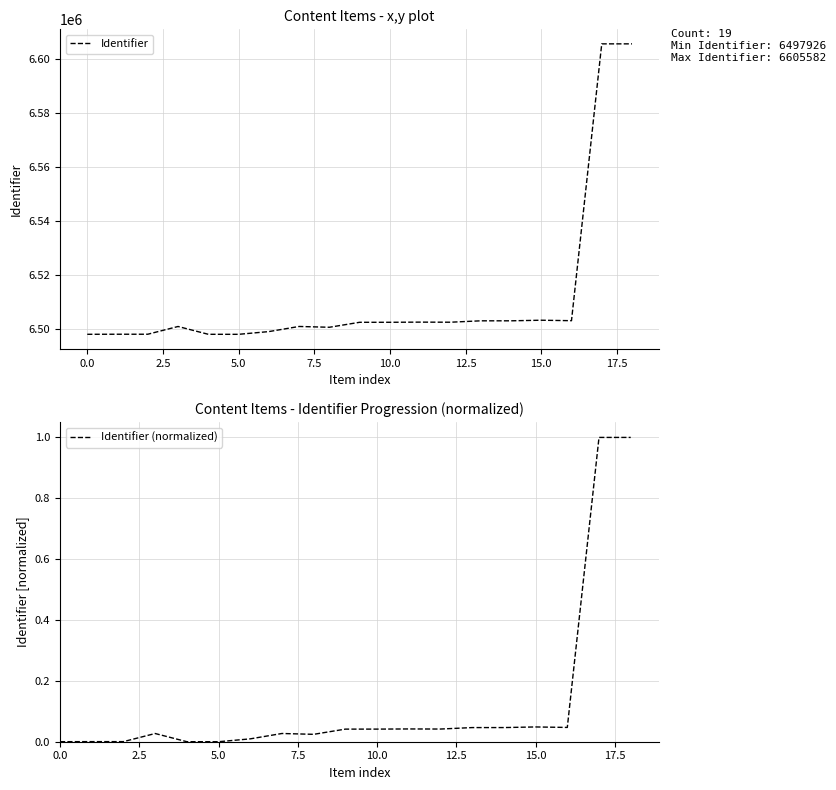

At how many categories does at least one series exceed 3989897?

19